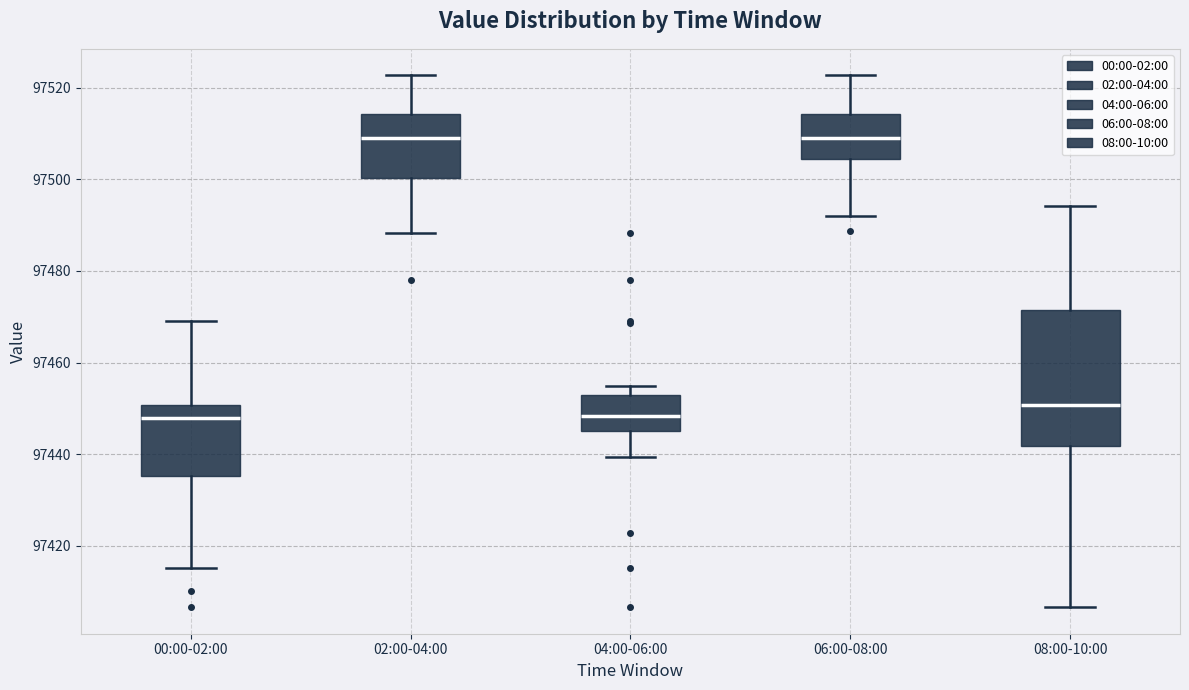

Reading left to right, read every box against the y-axis: the position of its median line, the range the box covers, and the ends of its whiskers. The values are not printed on the chart, so give them approximately, as read against the axis.

00:00-02:00: median 97448, box 97436 to 97450, whiskers 97416 to 97470
02:00-04:00: median 97510, box 97500 to 97514, whiskers 97488 to 97522
04:00-06:00: median 97448, box 97446 to 97452, whiskers 97440 to 97454
06:00-08:00: median 97510, box 97504 to 97514, whiskers 97492 to 97522
08:00-10:00: median 97450, box 97442 to 97472, whiskers 97406 to 97494